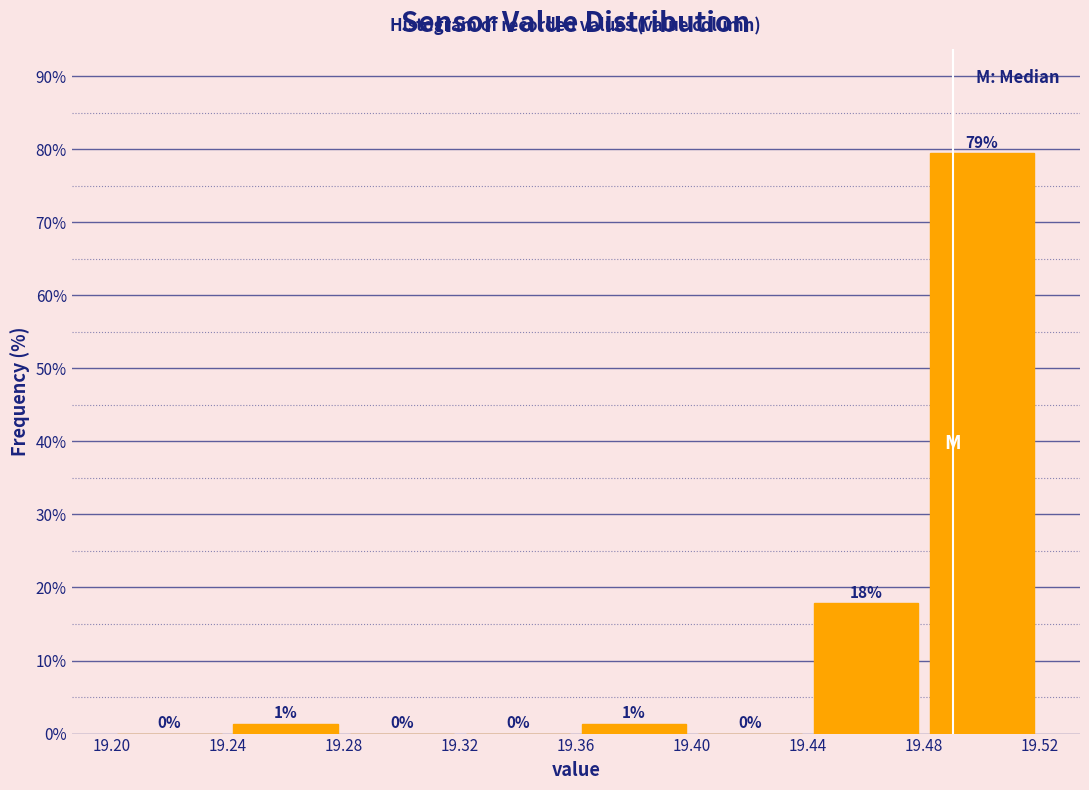

Over which range of the x-axis is the bar tallest?

19.48 to 19.52